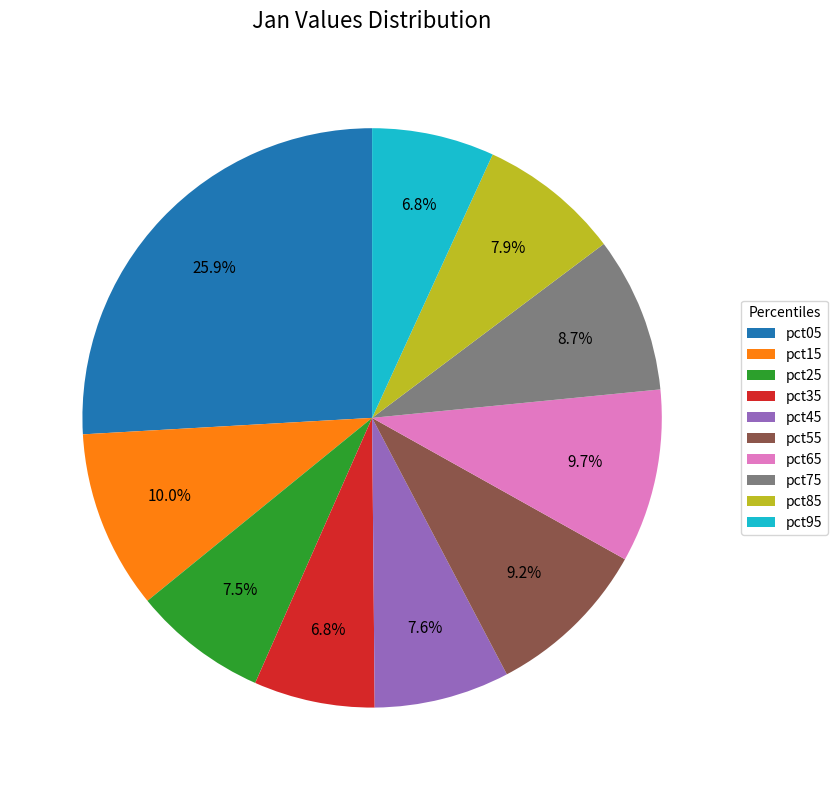

How many slices are in this pie chart?

10